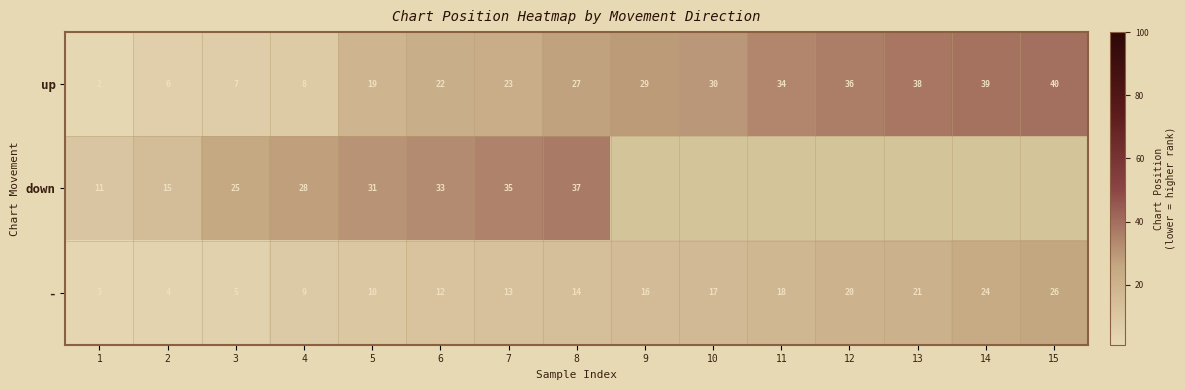

How many values in the - series are below 14?

7